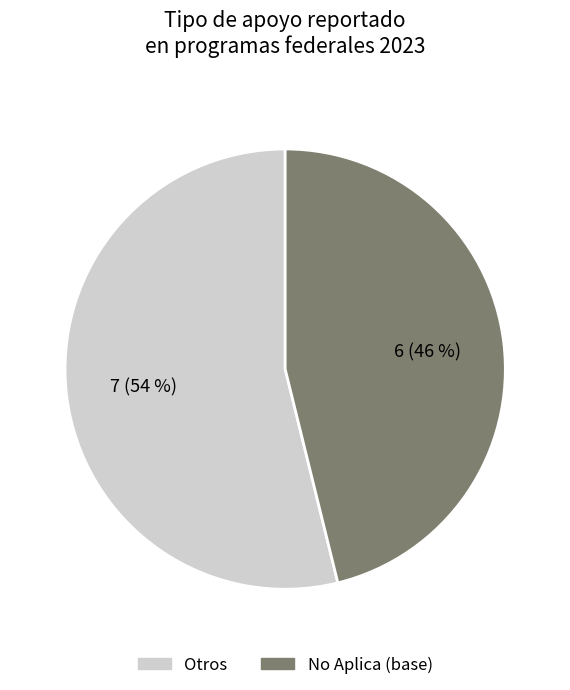

Rank the categories by value from lowest to highest.

No Aplica, Otros